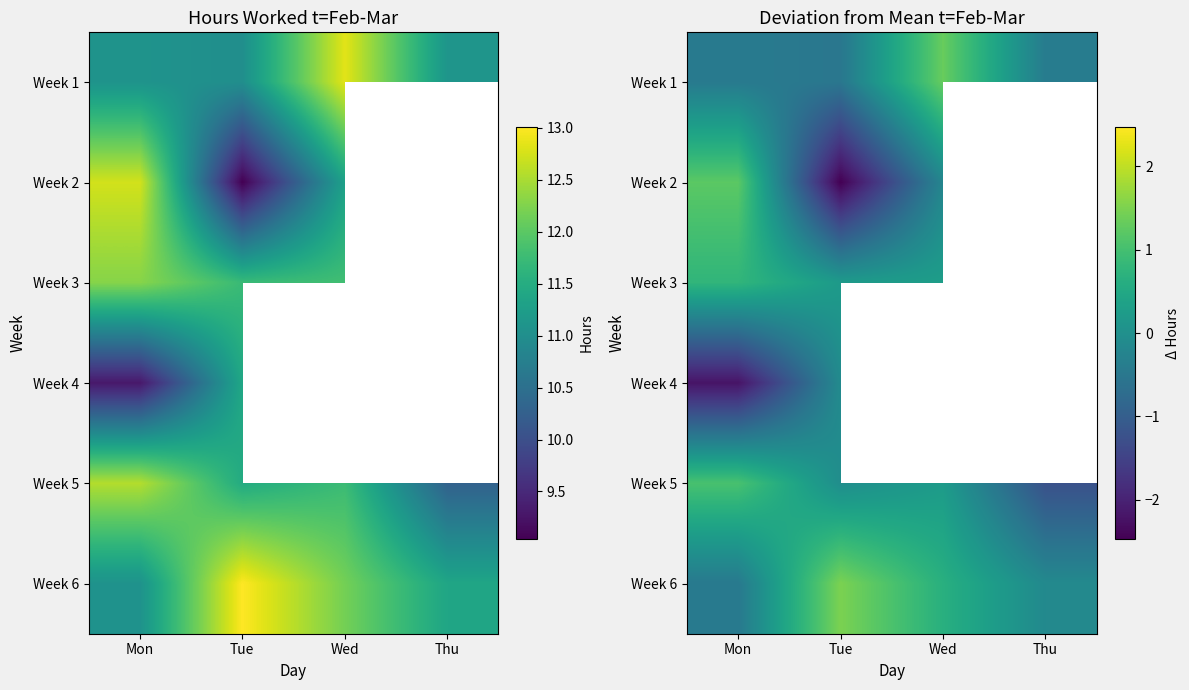

What is the difference between the maximum and minimum values in the Week 2 series?

3.7